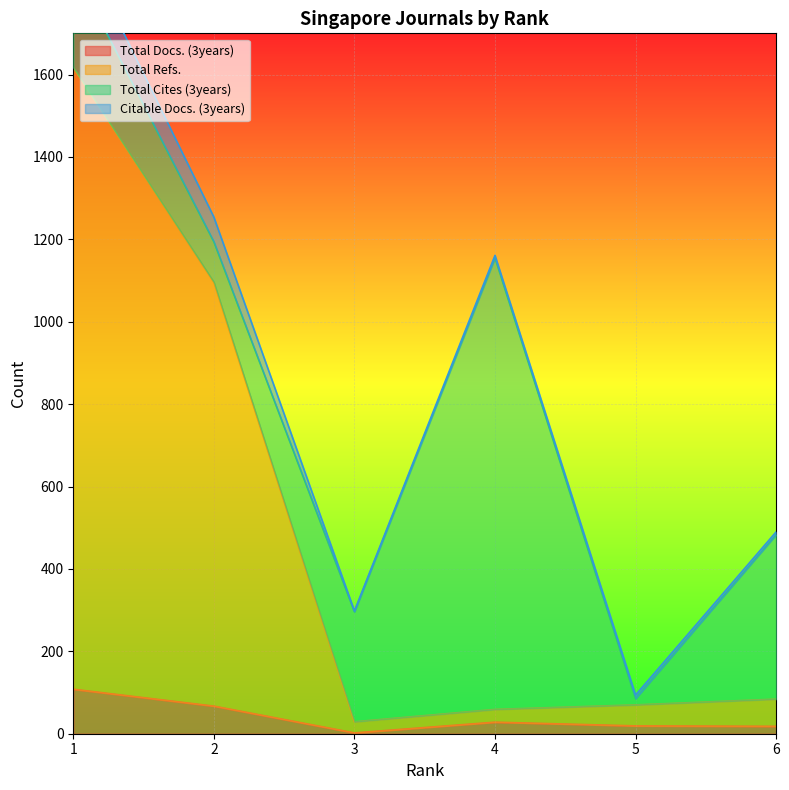

True or false: Total Docs. (3years) has a value of 19 at 5.

True